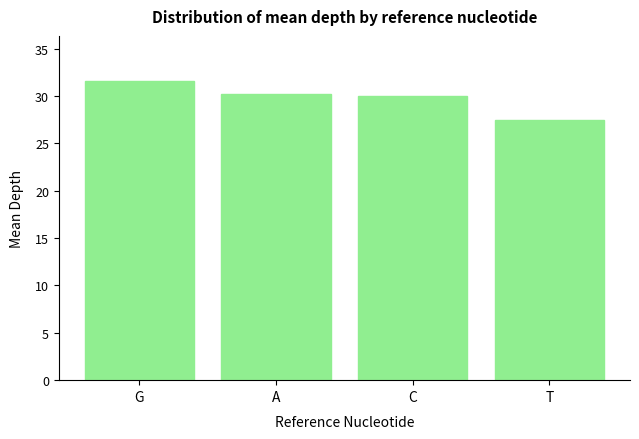

Reading right to left, extract all data points from this chart.

27.4	30.0	30.2	31.6